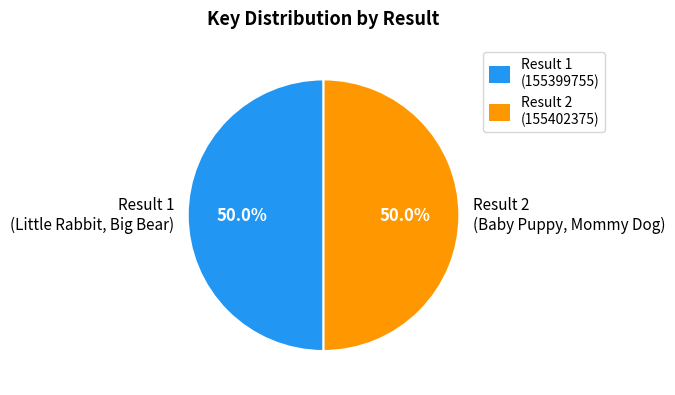

What is the ratio of the value at Result 2 (Baby Puppy, Mommy Dog) to the value at Result 1 (Little Rabbit, Big Bear)?

1.0